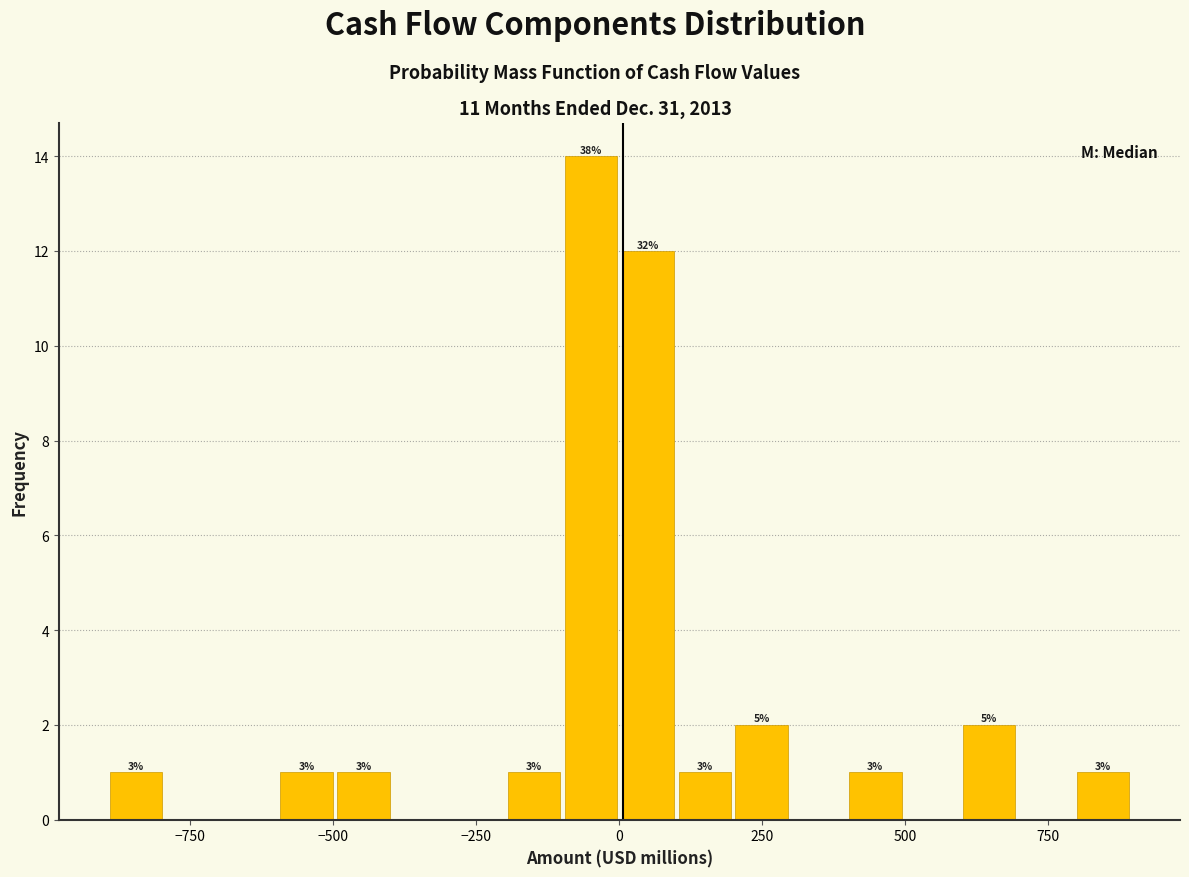

Read against the x-axis, roughly where is the centre of the tallest bar?

-50